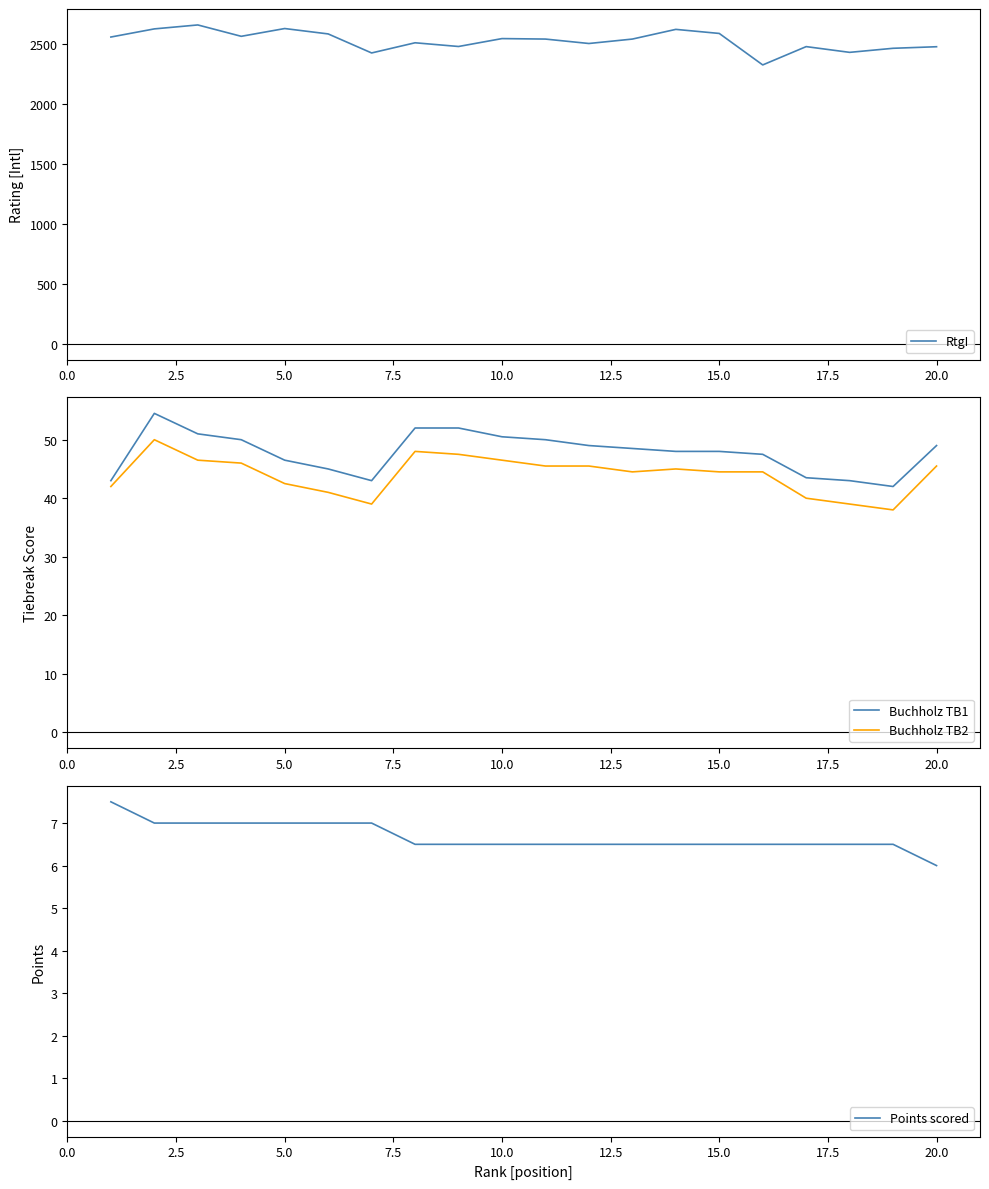

The value of Buchholz TB2 at 15.0 is 44.5. True or false?

True